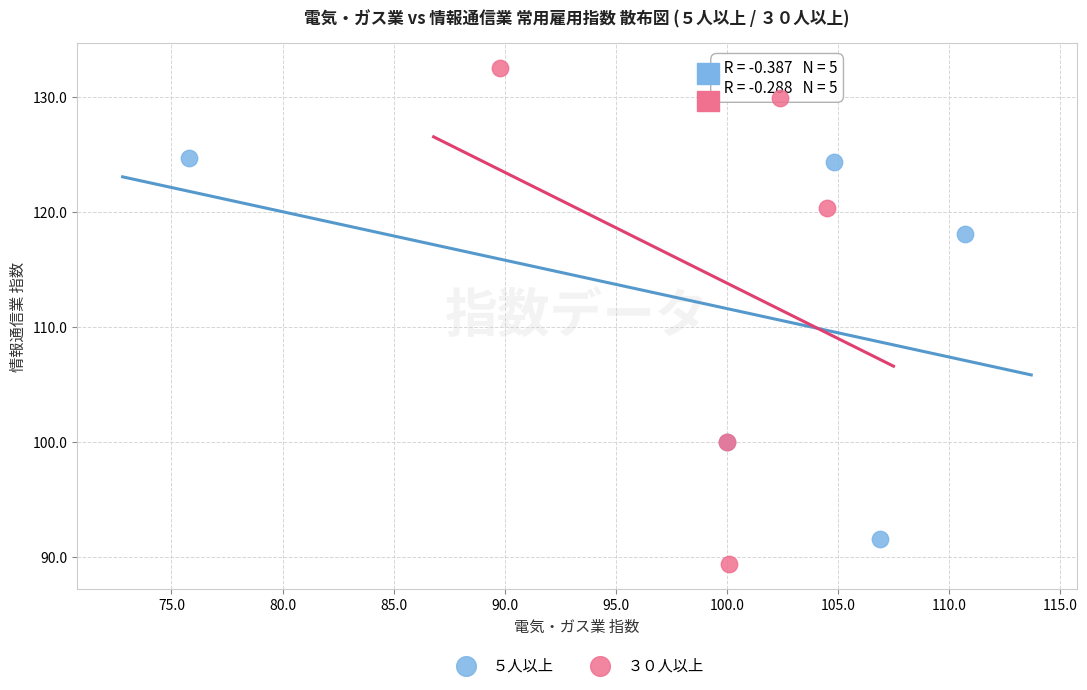

Which series has the largest Y range (max minus min)?

３０人以上